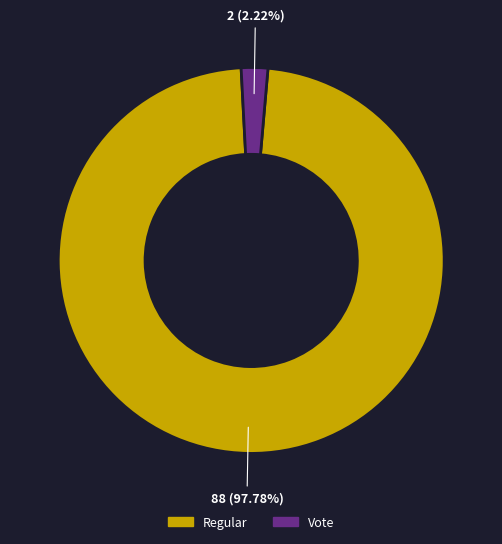

Which slice represents more than half of the pie?

Regular